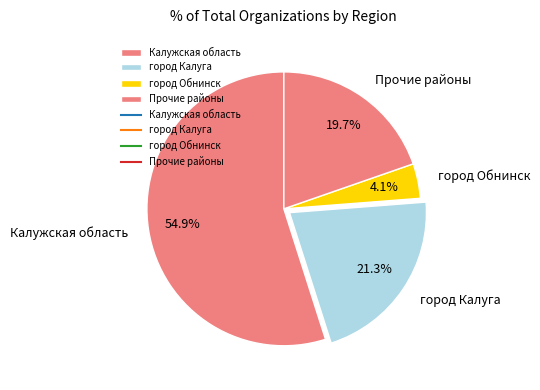

How much of the chart is everything except город Обнинск?

95.9%